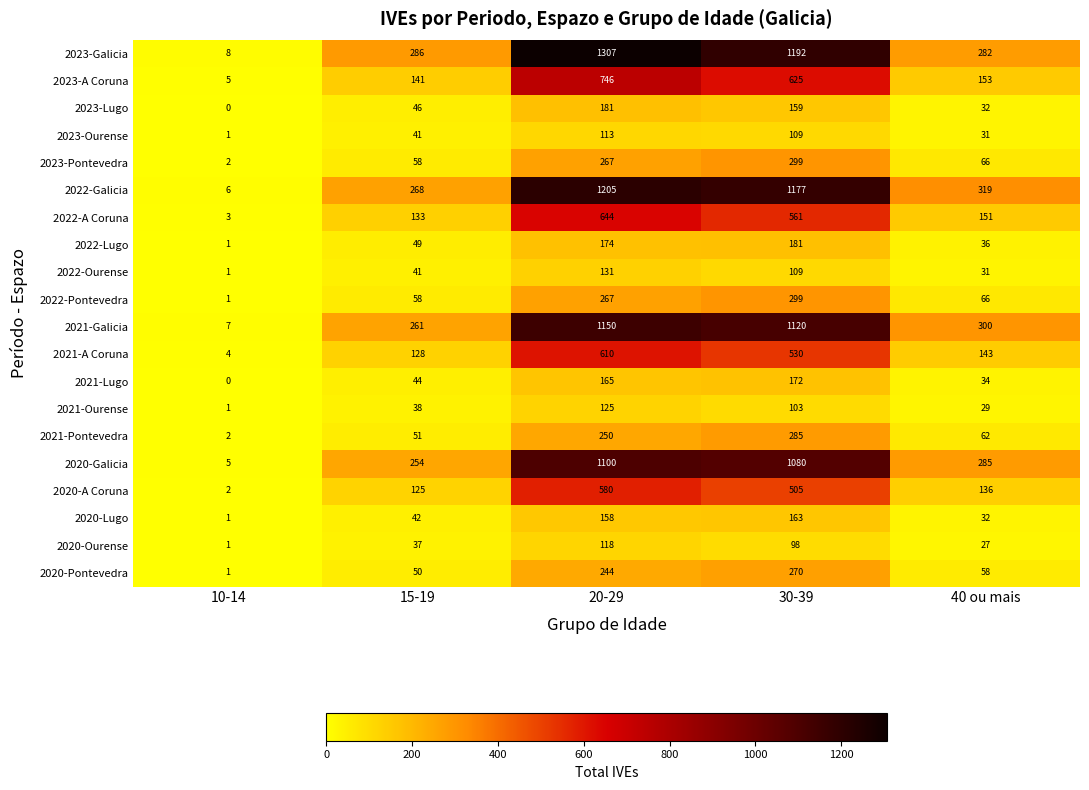

How many categories are shown in the chart?

5